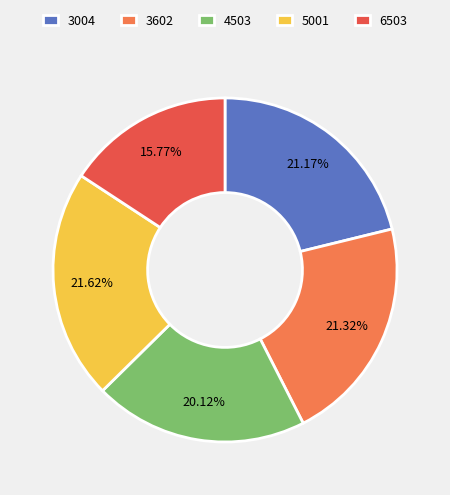

Does 3602 represent more than half of the total?

No